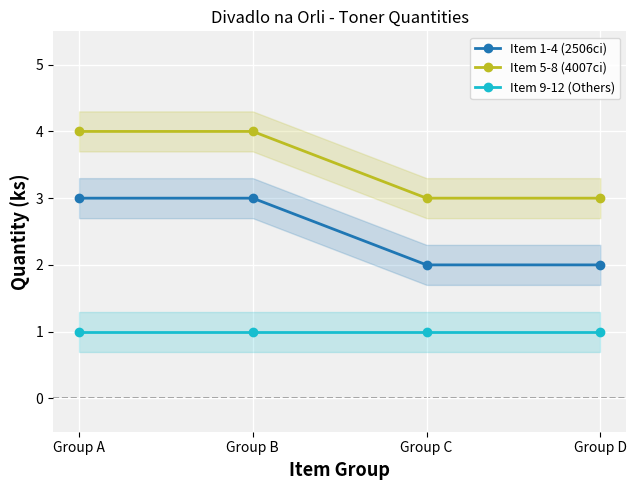

How many lines are shown in the chart?

3